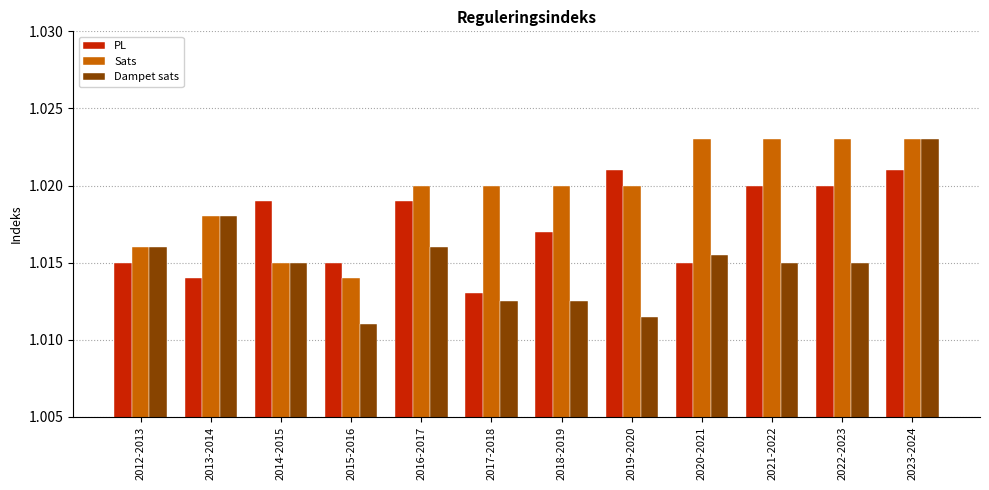

At which label does Sats reach its minimum?

2015-2016